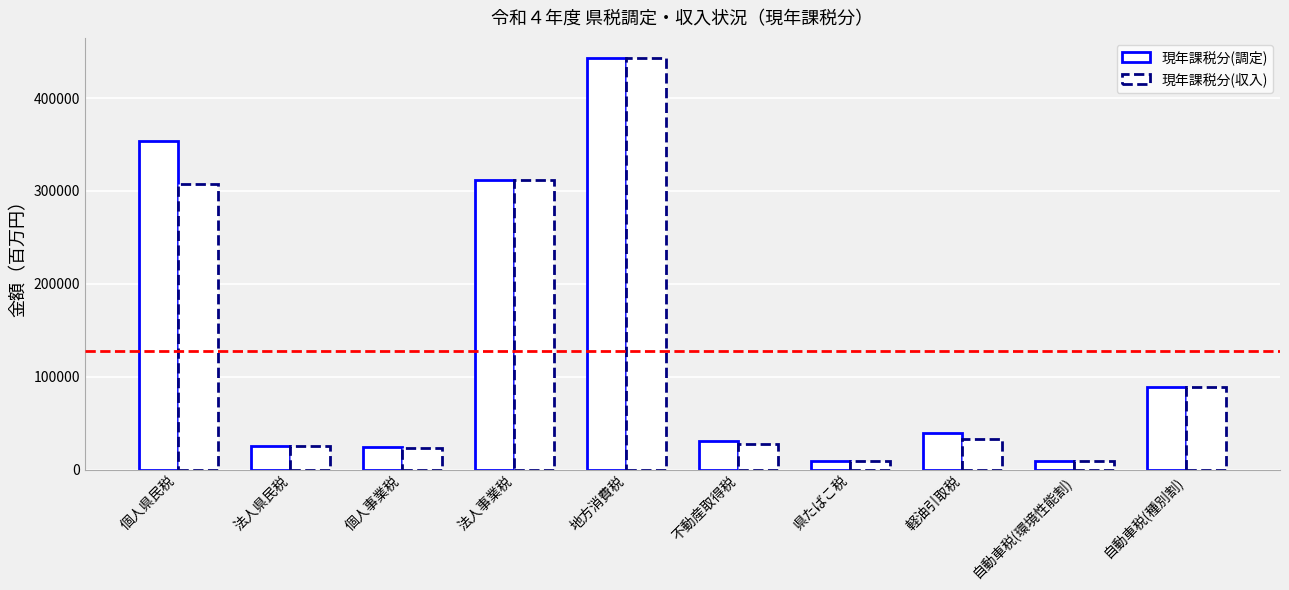

How many bars are there in total?

20